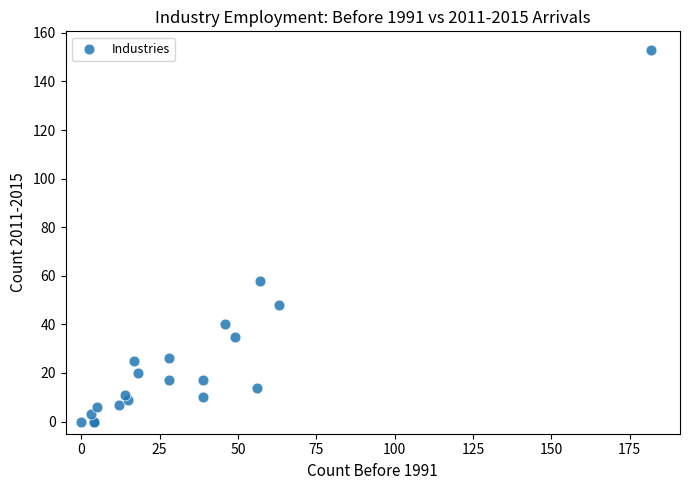

What Y value in the scatter plot is closest to 76?

58